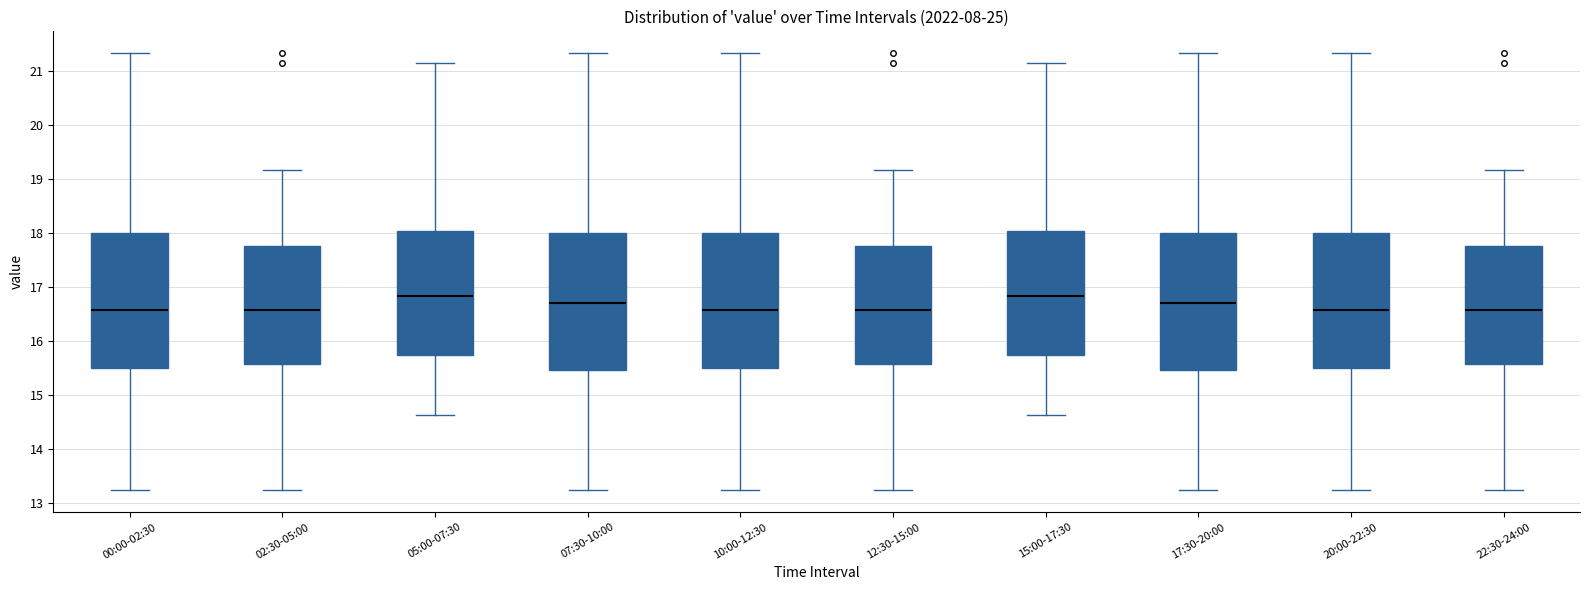

Reading left to right, read every box against the y-axis: the position of its median line, the range the box covers, and the ends of its whiskers. The values are not printed on the chart, so give them approximately, as read against the axis.

00:00-02:30: median 16.6, box 15.5 to 18.0, whiskers 13.2 to 21.3
02:30-05:00: median 16.6, box 15.6 to 17.8, whiskers 13.2 to 19.2
05:00-07:30: median 16.8, box 15.7 to 18.0, whiskers 14.6 to 21.2
07:30-10:00: median 16.7, box 15.5 to 18.0, whiskers 13.2 to 21.3
10:00-12:30: median 16.6, box 15.5 to 18.0, whiskers 13.2 to 21.3
12:30-15:00: median 16.6, box 15.6 to 17.8, whiskers 13.2 to 19.2
15:00-17:30: median 16.8, box 15.7 to 18.0, whiskers 14.6 to 21.2
17:30-20:00: median 16.7, box 15.5 to 18.0, whiskers 13.2 to 21.3
20:00-22:30: median 16.6, box 15.5 to 18.0, whiskers 13.2 to 21.3
22:30-24:00: median 16.6, box 15.6 to 17.8, whiskers 13.2 to 19.2